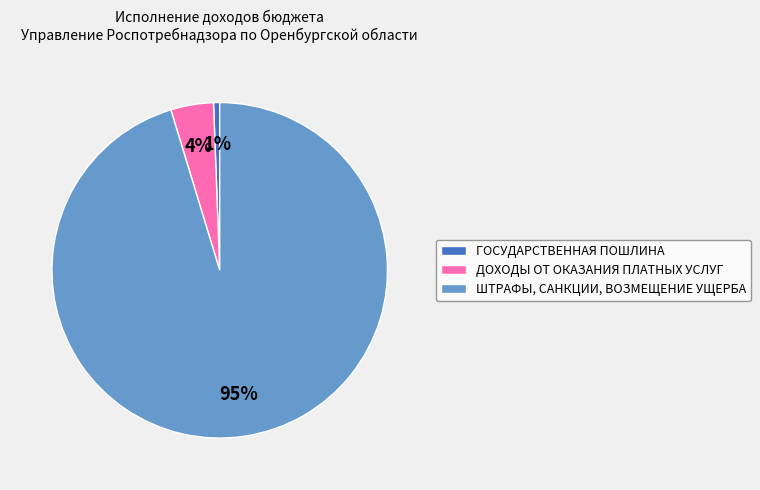

What is the majority slice?

ШТРАФЫ, САНКЦИИ, ВОЗМЕЩЕНИЕ УЩЕРБА